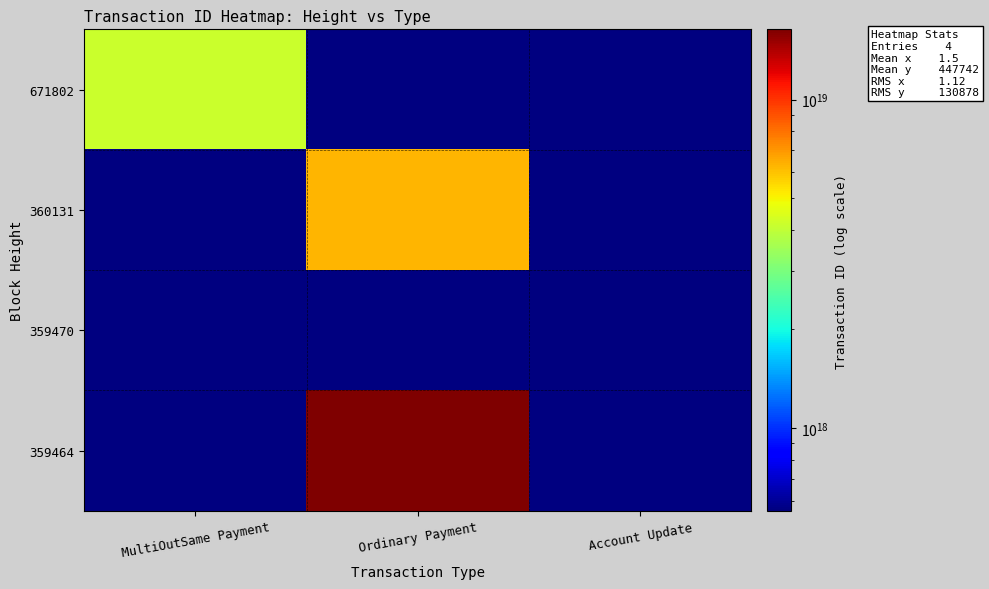

Is it true that 359464 equals 16365220897897003008.0 at Ordinary Payment?

True